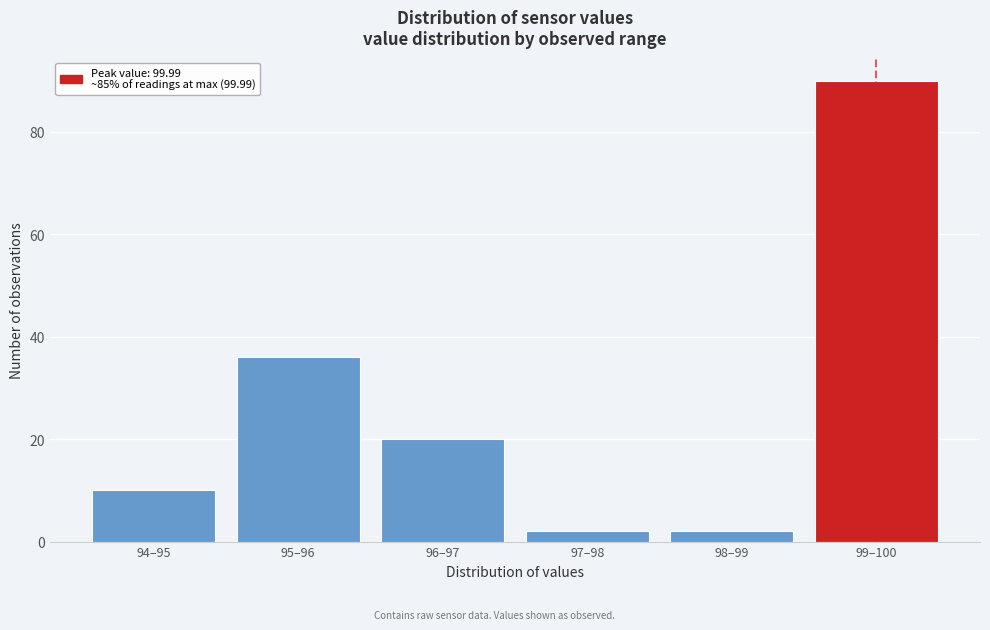

Reading right to left, what are all the values shown in this chart?

90	2	2	20	36	10